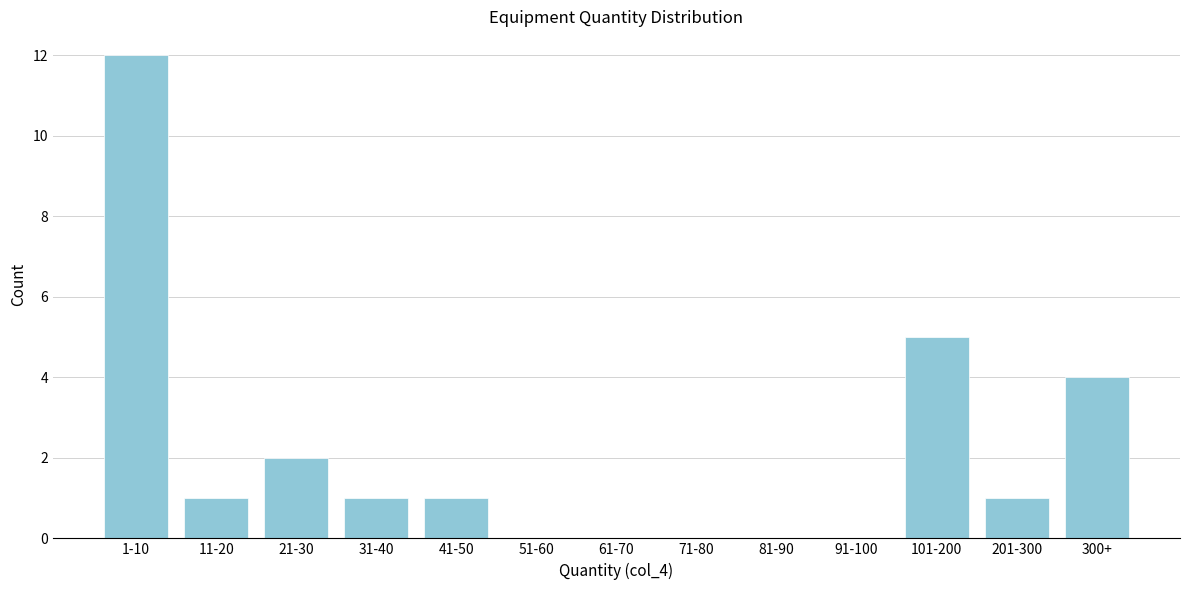

Reading left to right, extract all data points from this chart.

1-10=12	11-20=1	21-30=2	31-40=1	41-50=1	51-60=0	61-70=0	71-80=0	81-90=0	91-100=0	101-200=5	201-300=1	300+=4